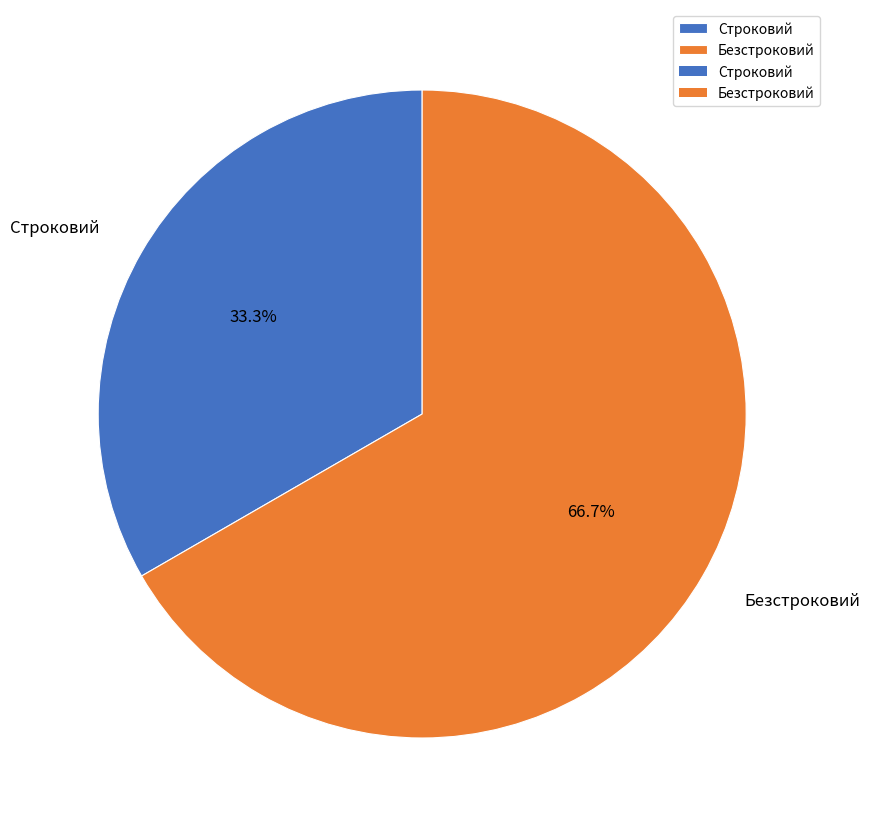

Rank the categories by value from highest to lowest.

Безстроковий, Строковий